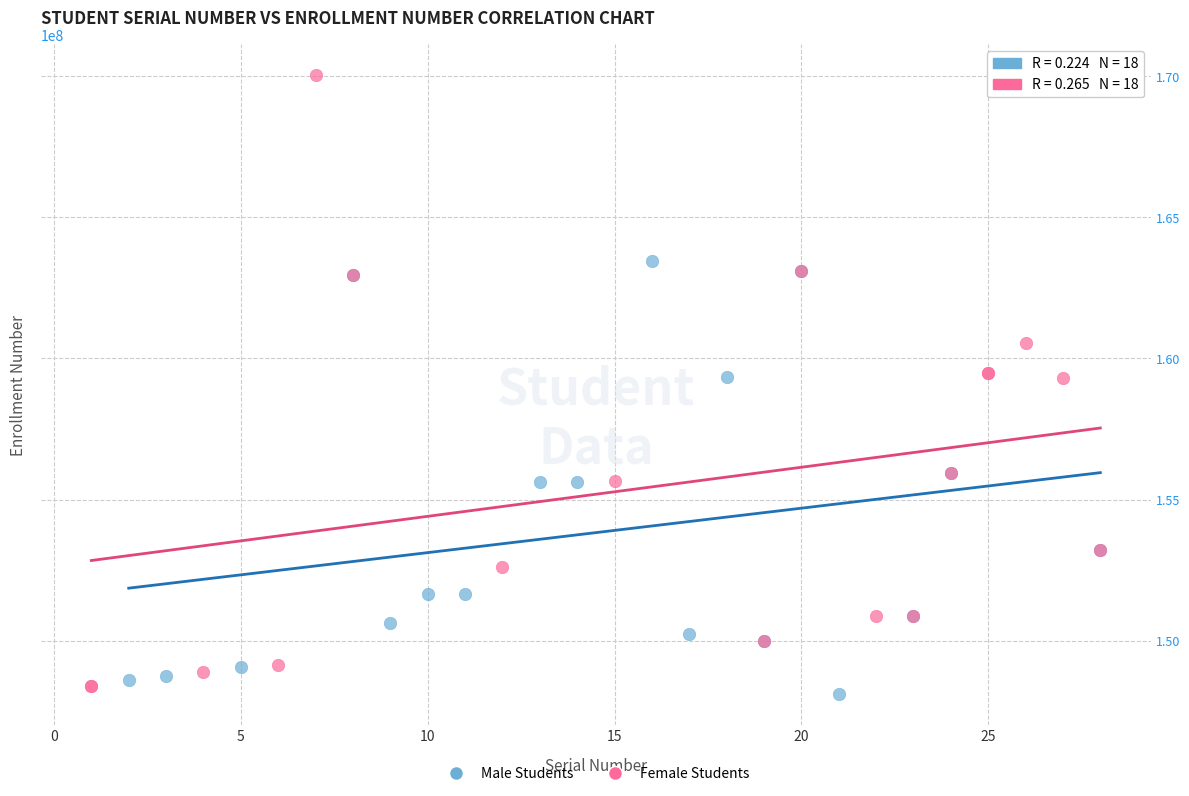

Which series has the largest Y range (max minus min)?

Female Students